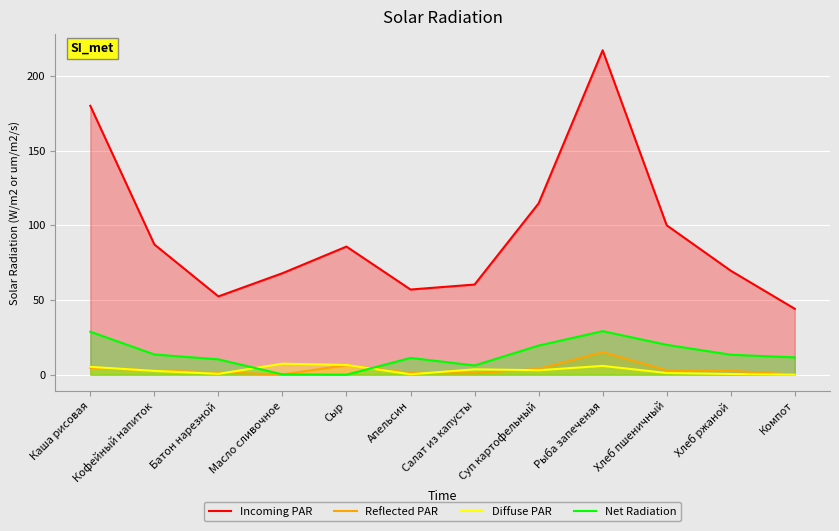

Which has a higher value, Сыр or Рыба запеченая?

Рыба запеченая